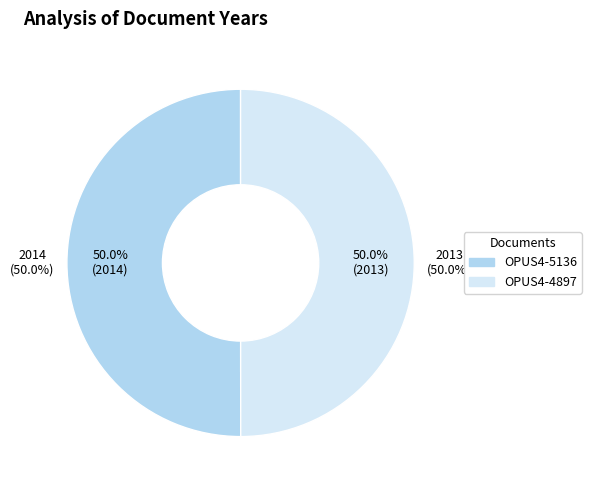

Which slice is the largest?

OPUS4-5136